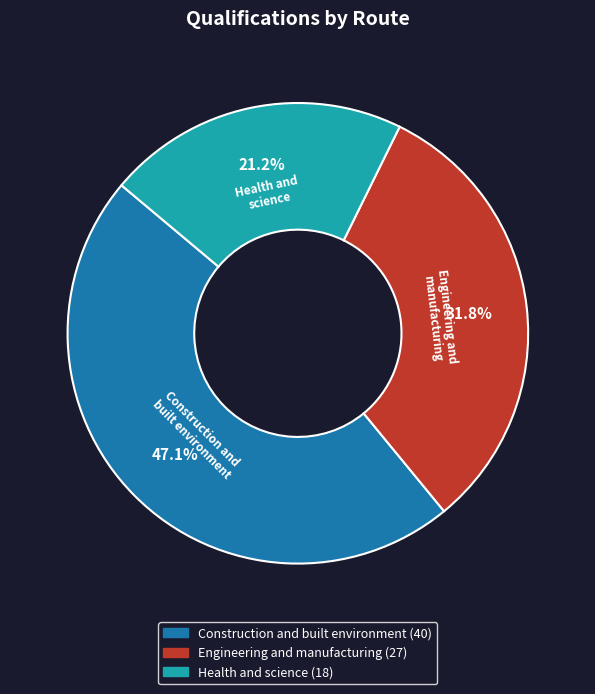

Does any single category account for the majority?

No